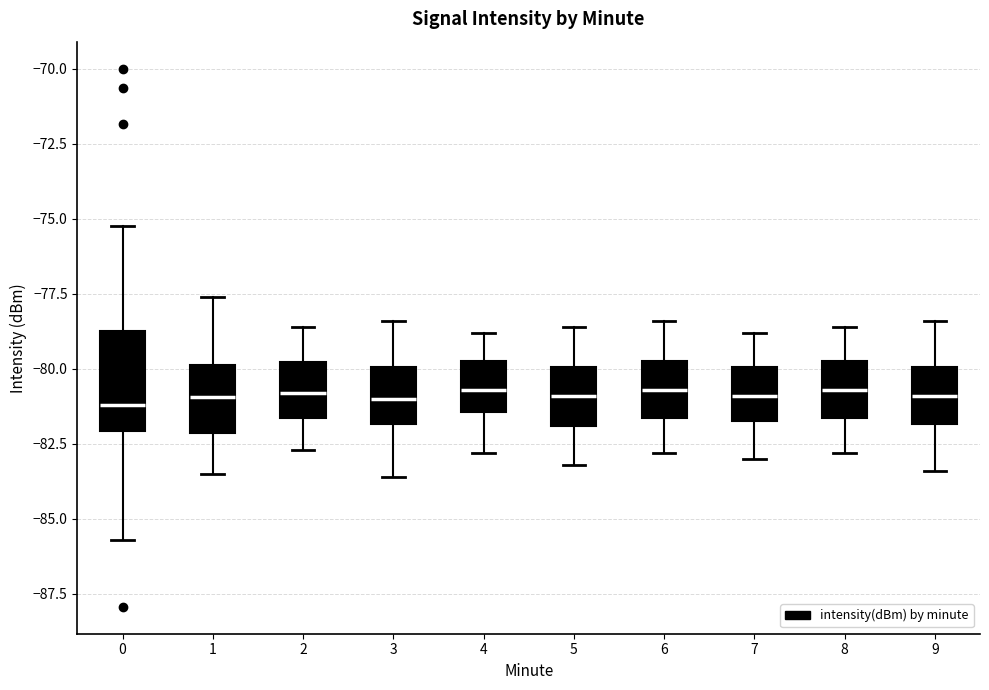

Where does the upper whisker of the box at x = 8 end on the y-axis? The values are not printed on the chart, so give them approximately, as read against the axis.

-78.5